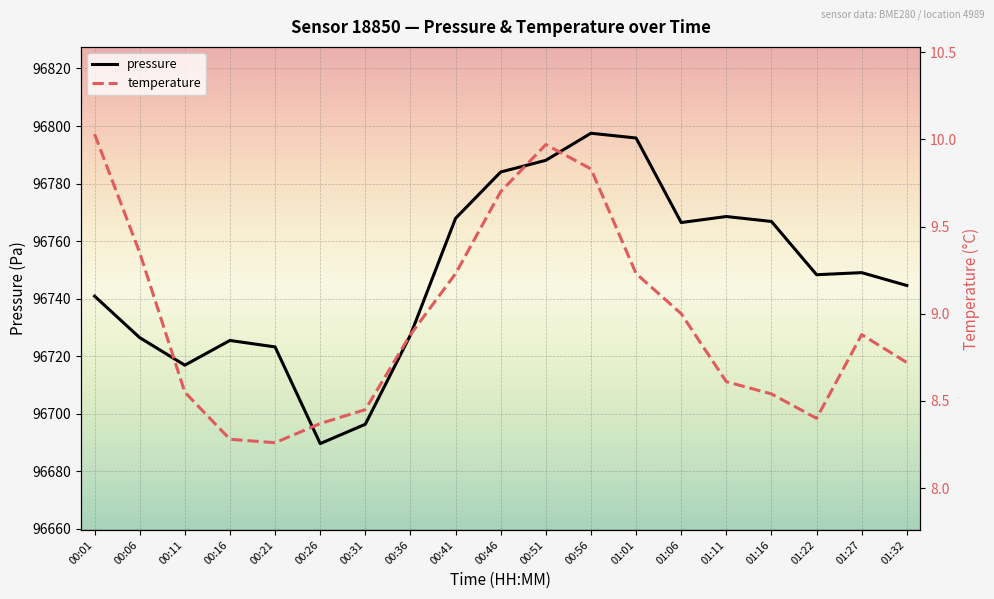

What is the label of the 19th point from the left?

01:32